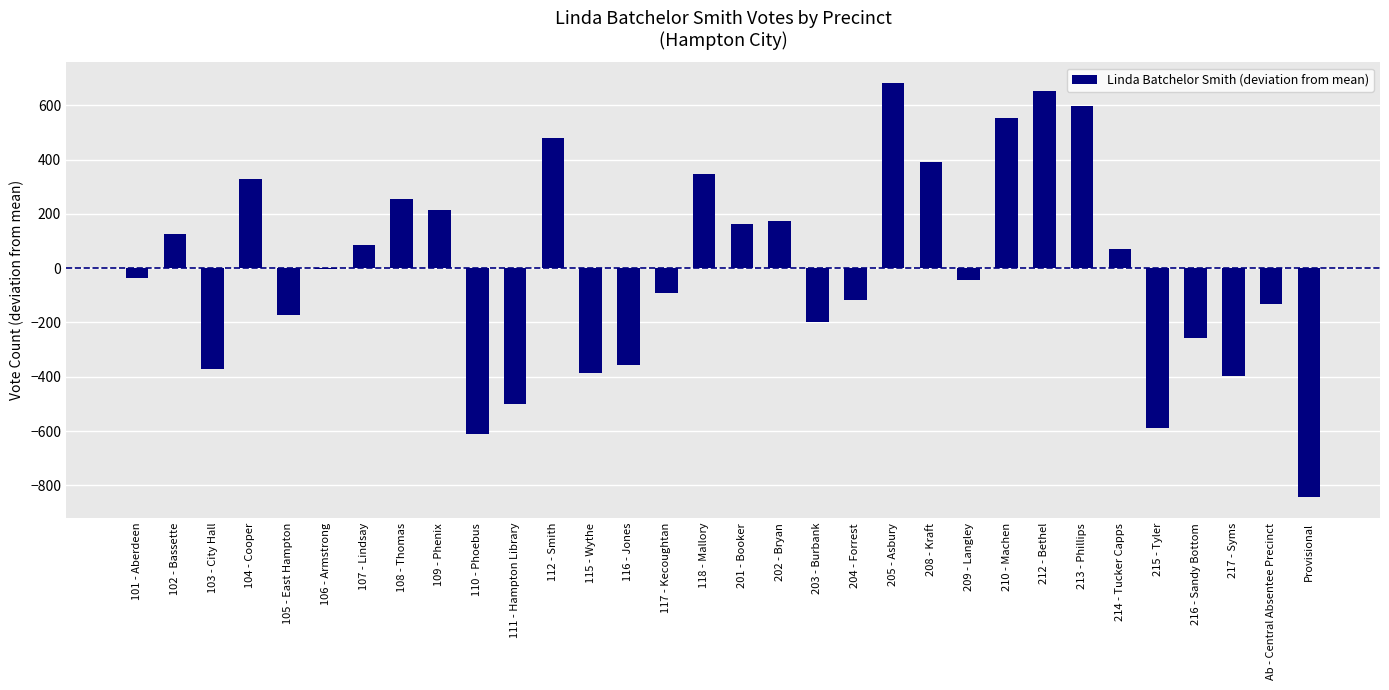

What is the approximate value at 204 - Forrest?

-117.1